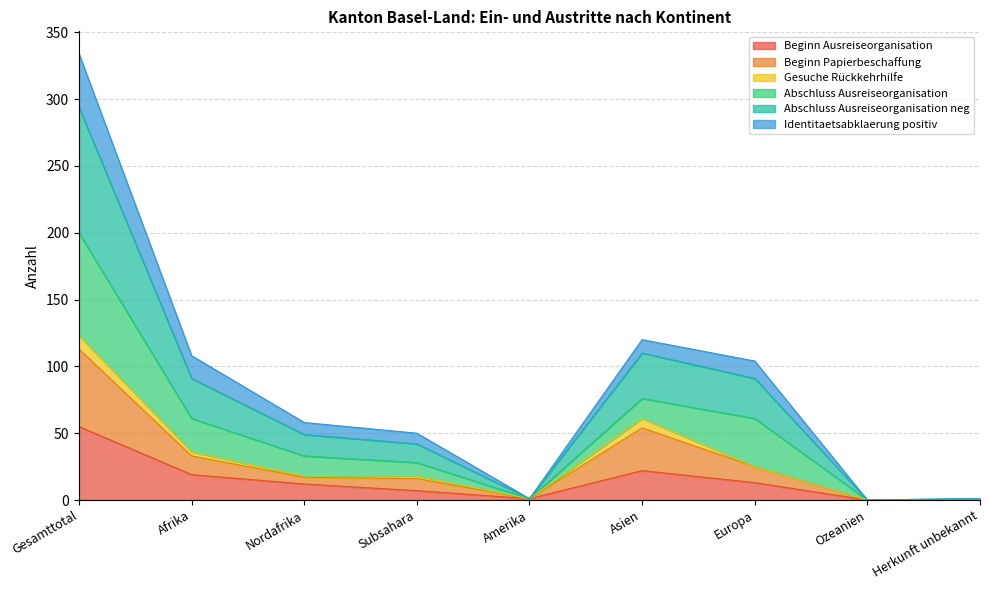

True or false: Beginn Papierbeschaffung and Abschluss Ausreiseorganisation neg cross at least once.

False